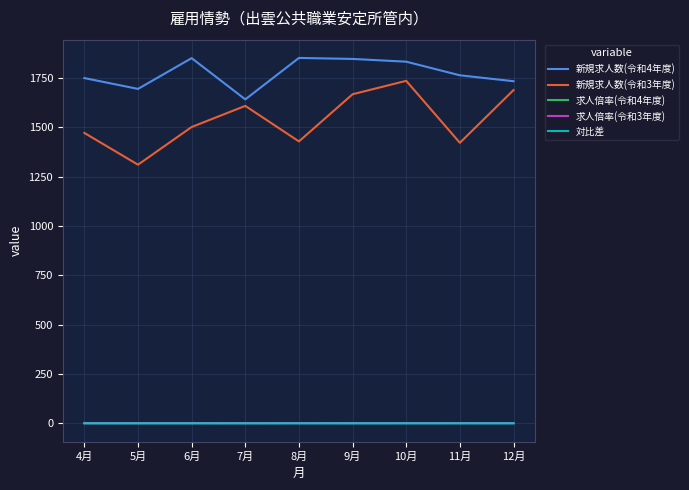

True or false: 求人倍率(令和4年度) and 求人倍率(令和3年度) cross at least once.

False